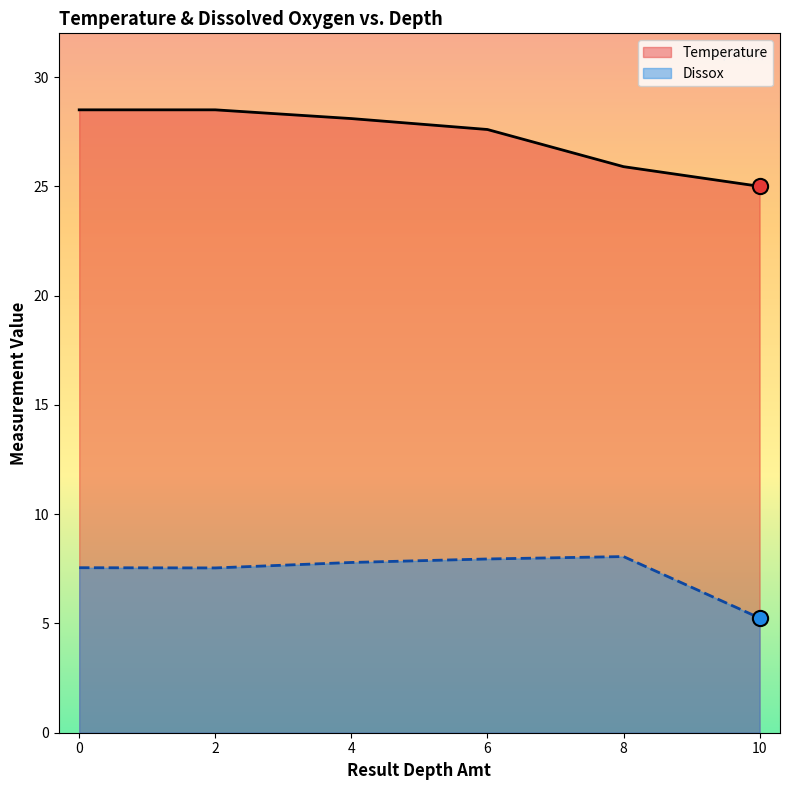

Which series has the widest spread of Y values?

Temperature